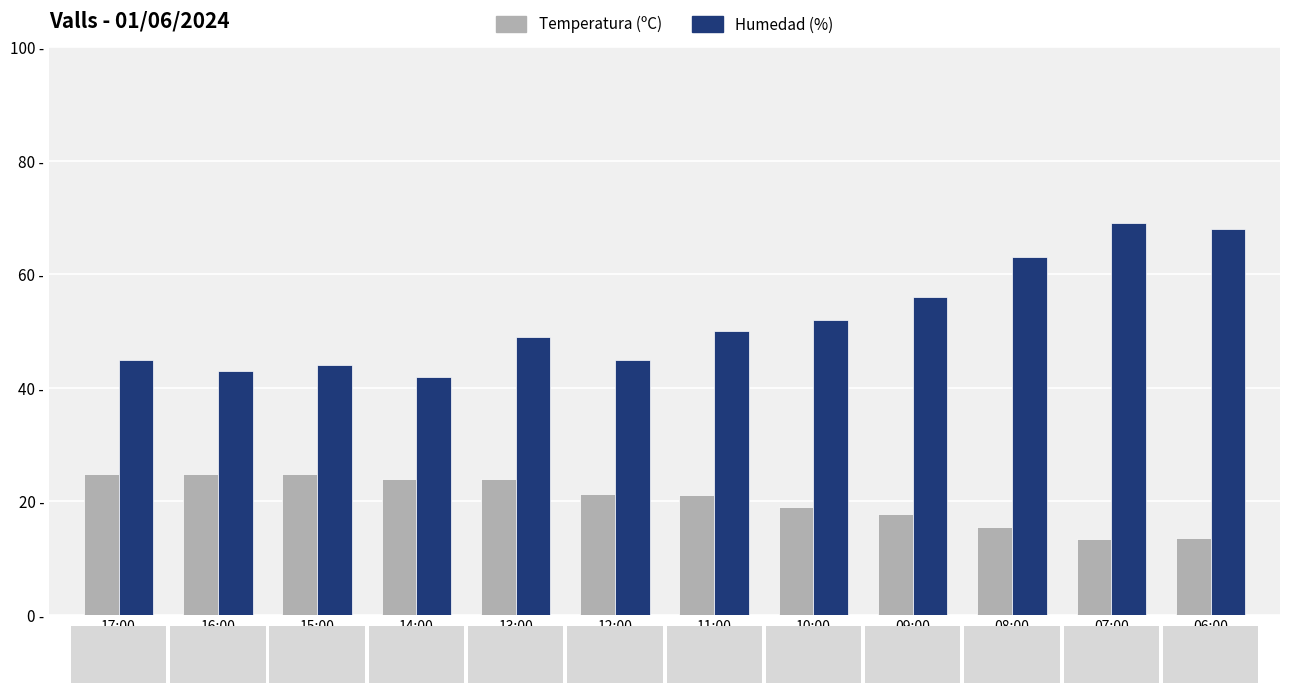

Reading left to right, extract all data points from this chart.

Temperatura (ºC): 24.8	24.8	24.9	23.9	23.9	21.3	21.1	19.0	17.7	15.5	13.3	13.5
Humedad (%): 45.0	43.0	44.0	42.0	49.0	45.0	50.0	52.0	56.0	63.0	69.0	68.0